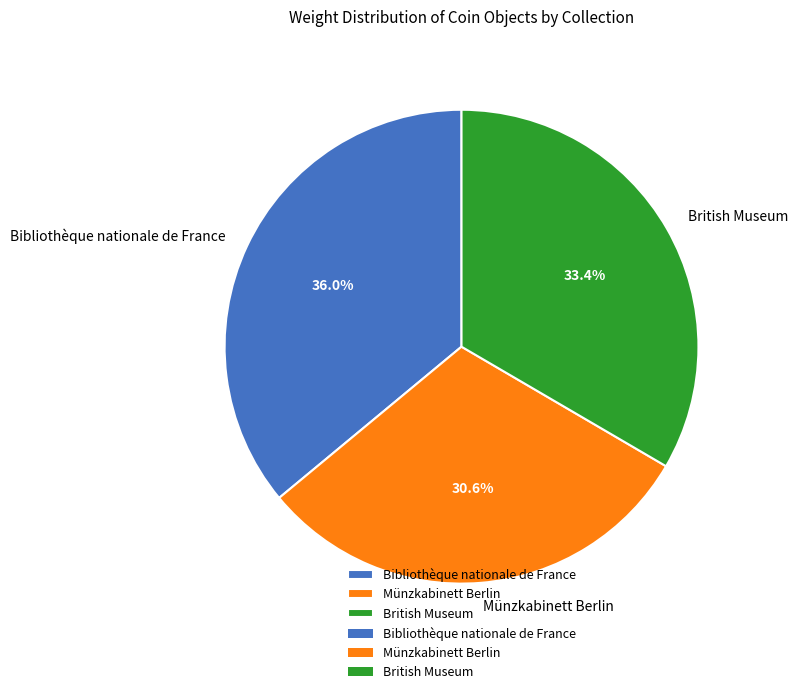

Which slice is the largest?

Bibliothèque nationale de France